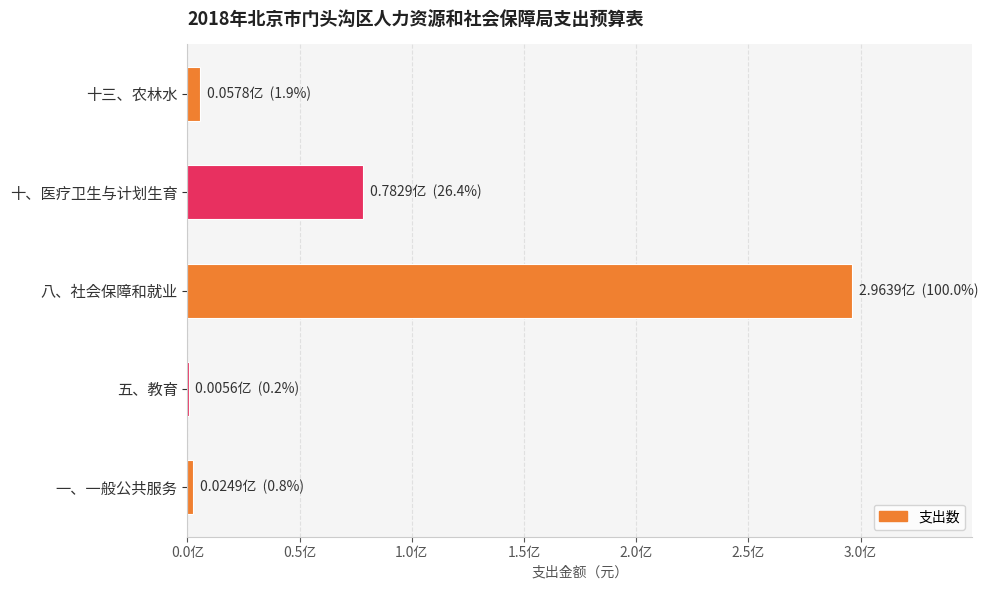

How many data points does each series have?

5